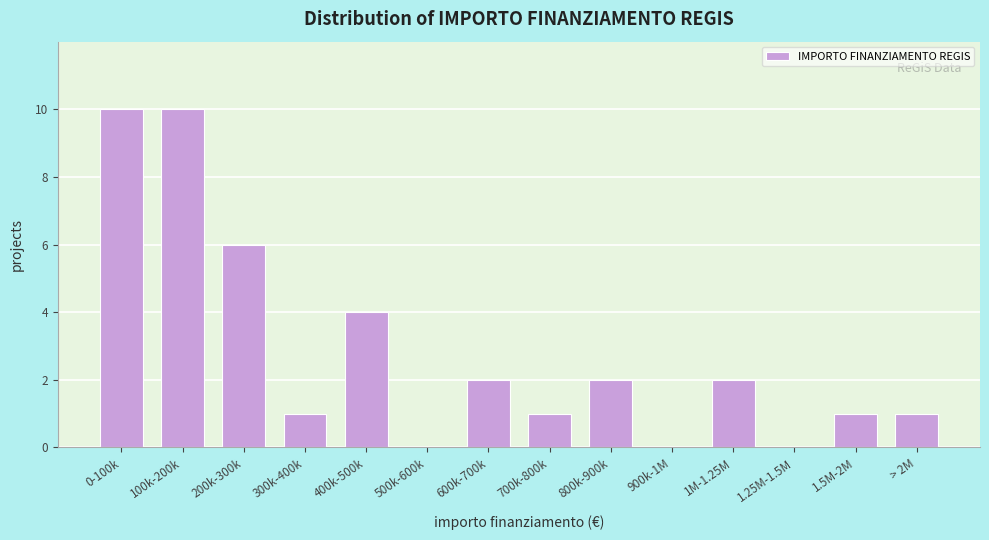

Reading left to right, what are all the values shown in this chart?

0-100k=10	100k-200k=10	200k-300k=6	300k-400k=1	400k-500k=4	500k-600k=0	600k-700k=2	700k-800k=1	800k-900k=2	900k-1M=0	1M-1.25M=2	1.25M-1.5M=0	1.5M-2M=1	> 2M=1